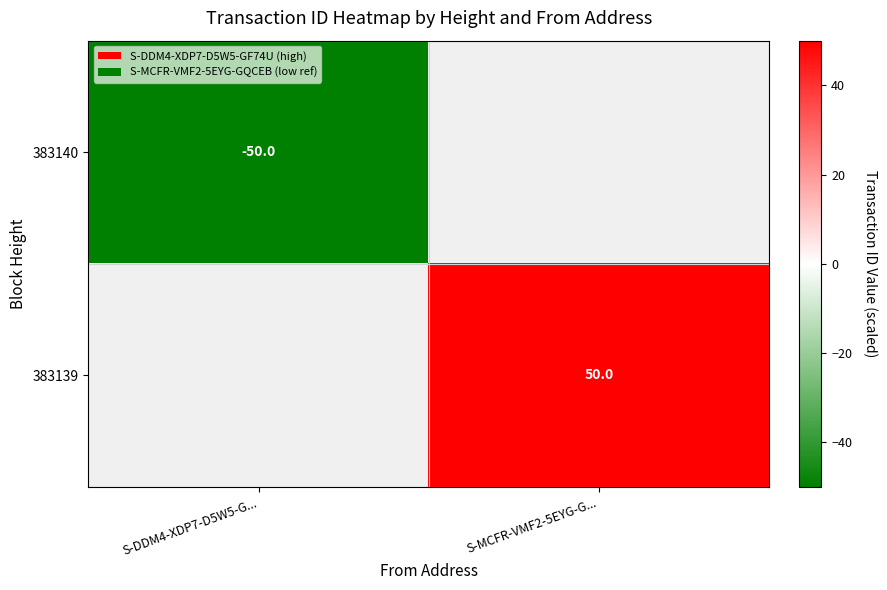

The value of 383140 at S-DDM4-XDP7-D5W5-G... is -87. True or false?

False